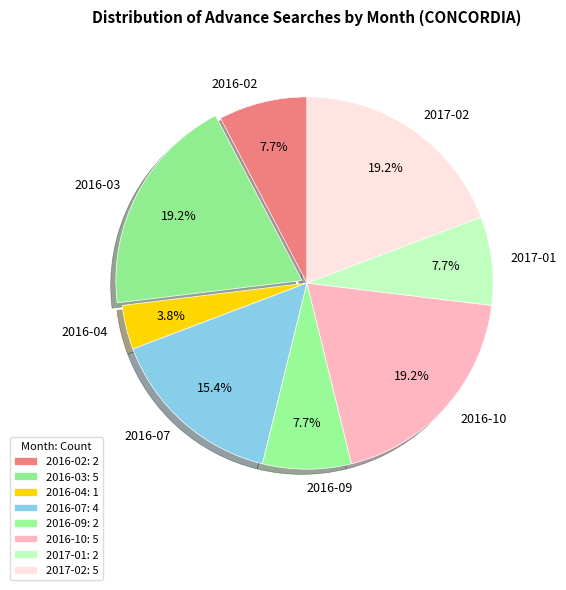

True or false: 2017-01 accounts for 8% of the total.

True